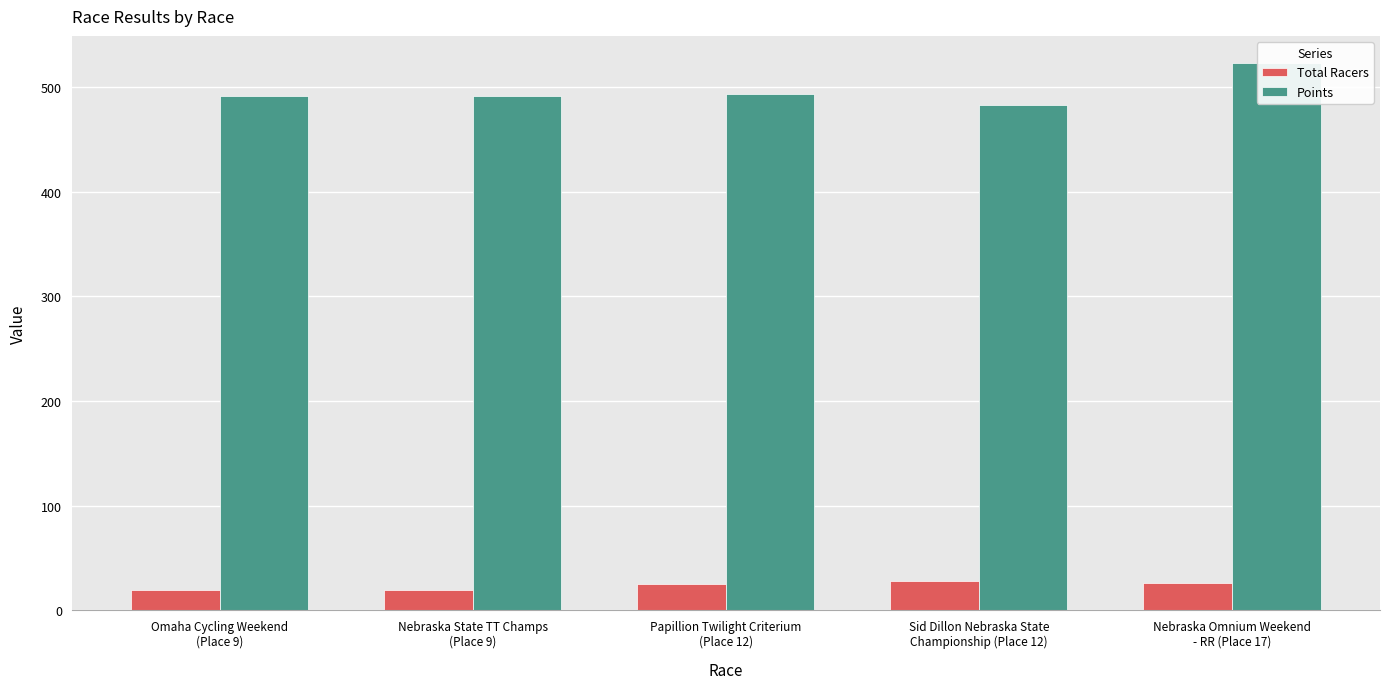

Read the Total Racers value at Omaha Cycling Weekend
(Place 9).

19.0